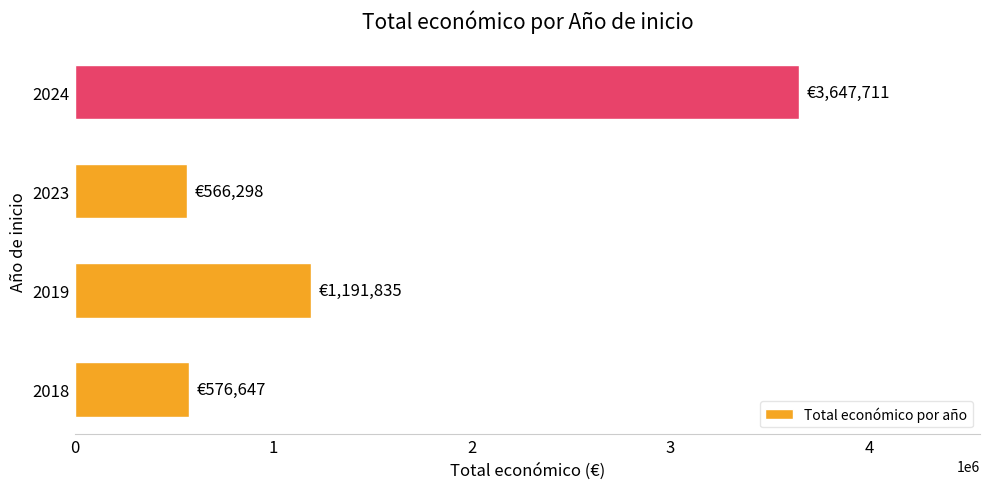

What is the smallest value displayed?

566298